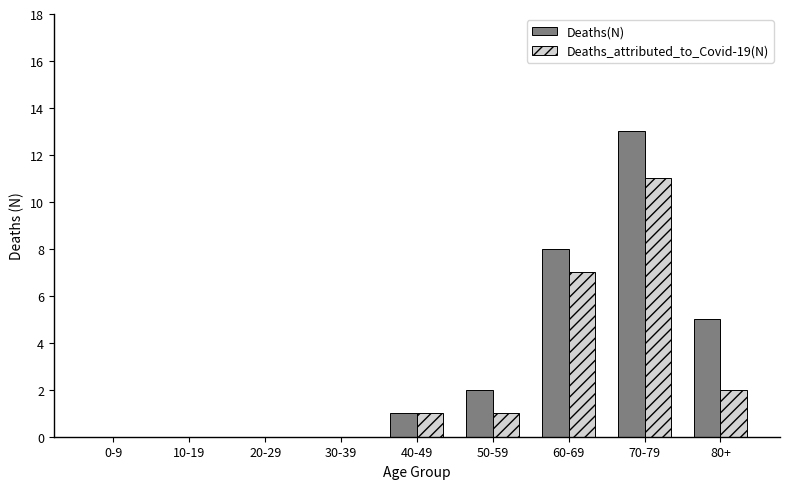

Between 50-59 and 70-79, which series saw the biggest shift?

Deaths(N)